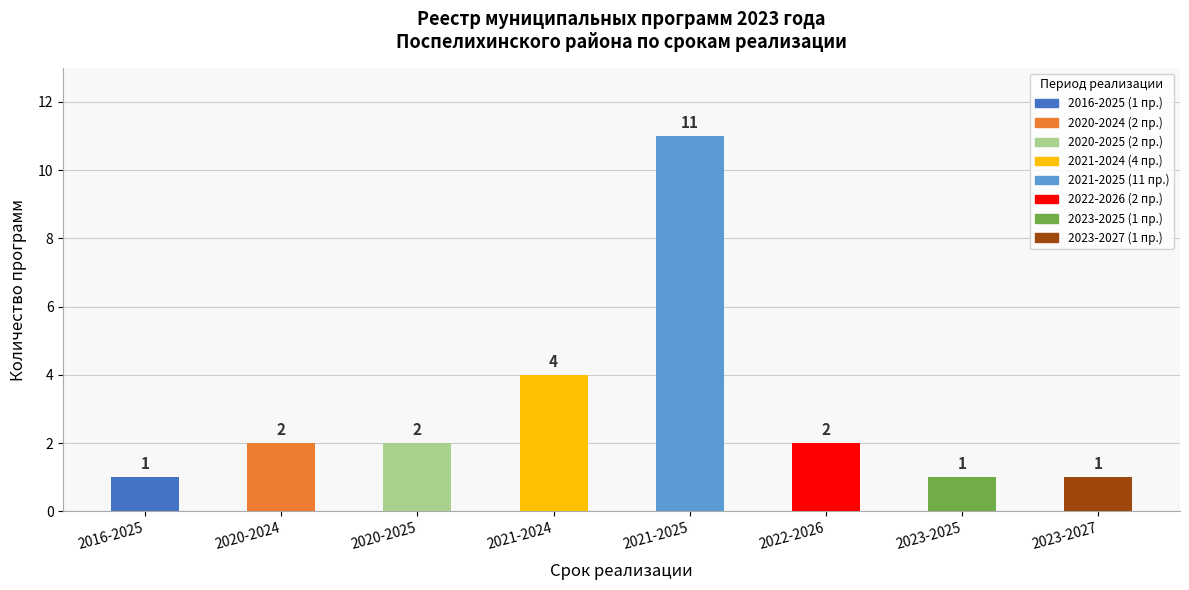

What is the difference between the second highest and second lowest values?

3